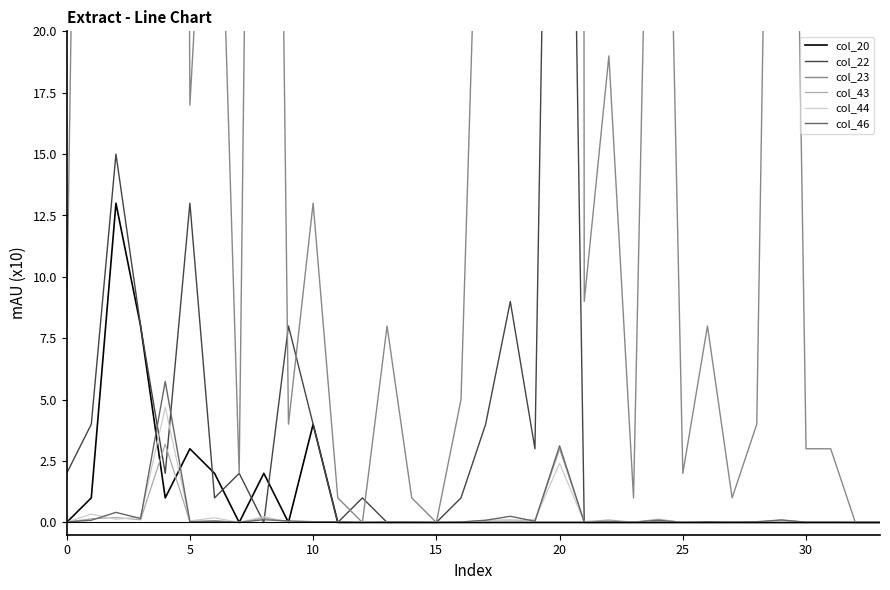

The col_23 series shows 4.8 at 26. True or false?

False